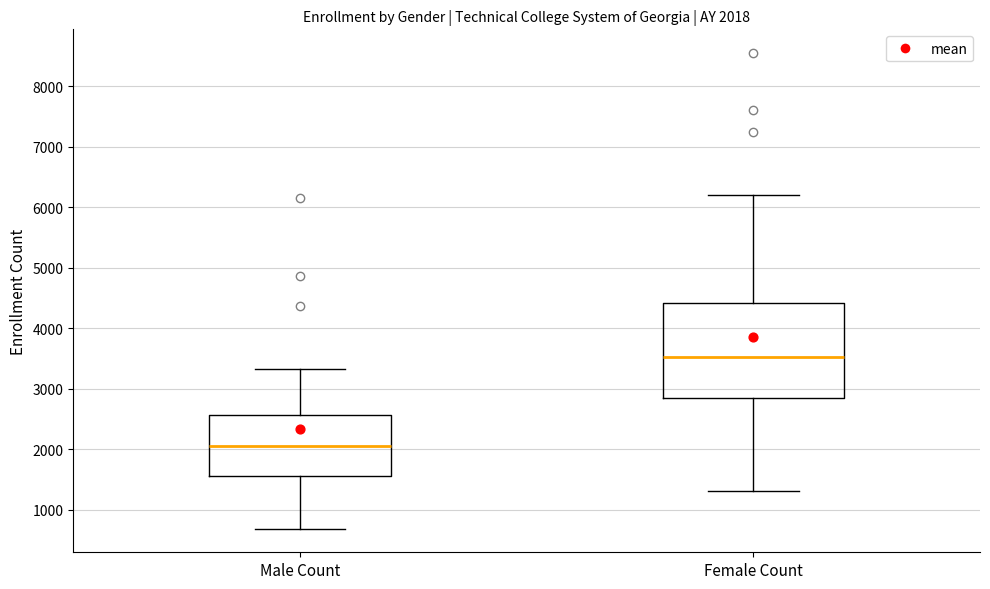

Comparing the boxes themselves (not the whiskers), which one is the tallest?

Female Count